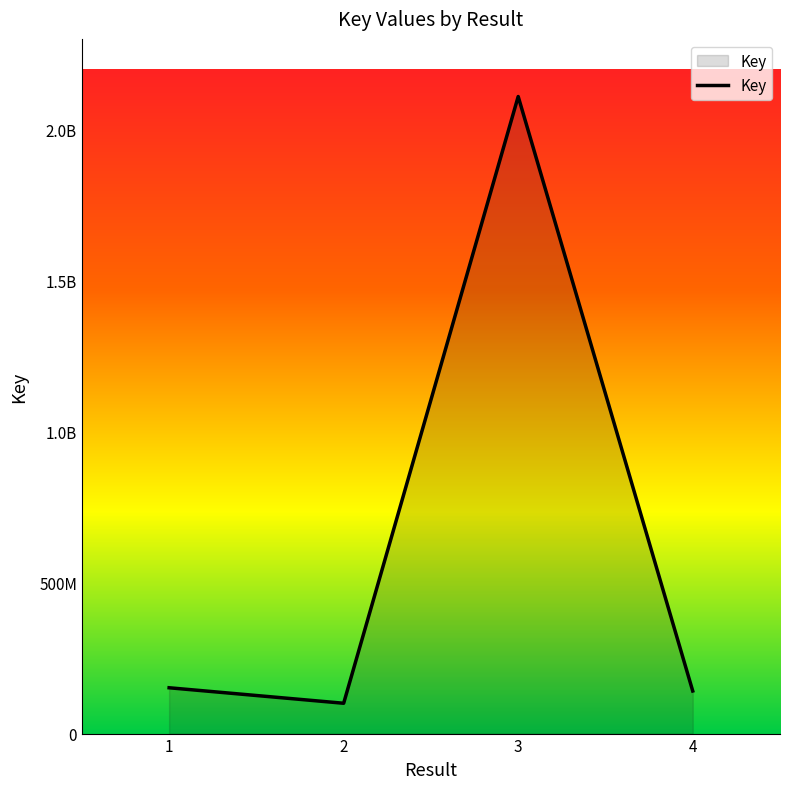

Does the chart display data point markers on the line(s)?

No